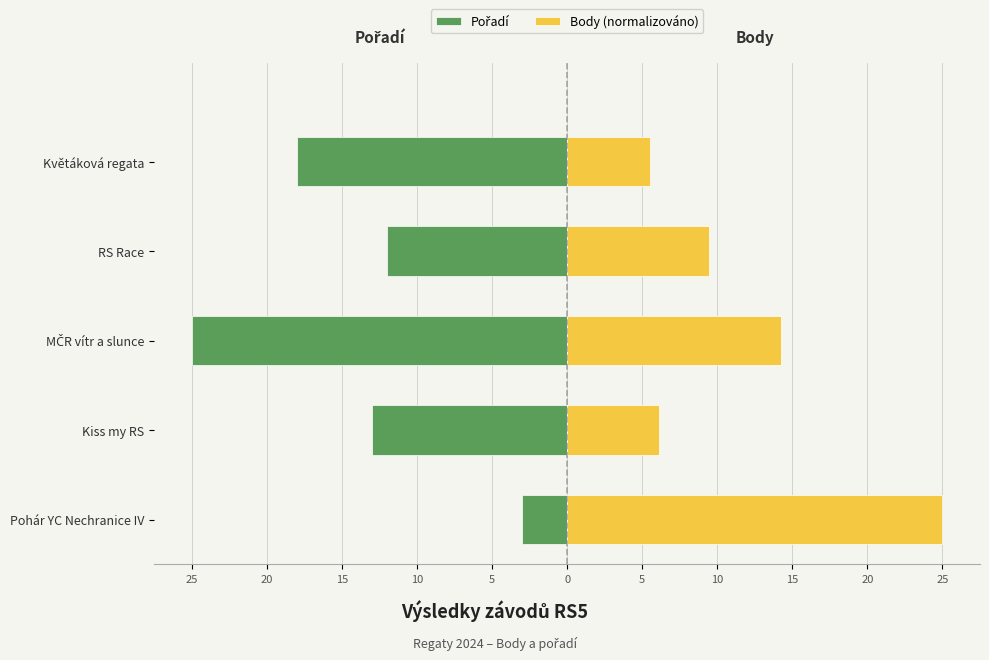

Reading left to right, transcribe all the data shown in this chart.

Pořadí: -3.0	-13.0	-25.0	-12.0	-18.0
Body (normalizováno): 25.0	6.1	14.3	9.5	5.5